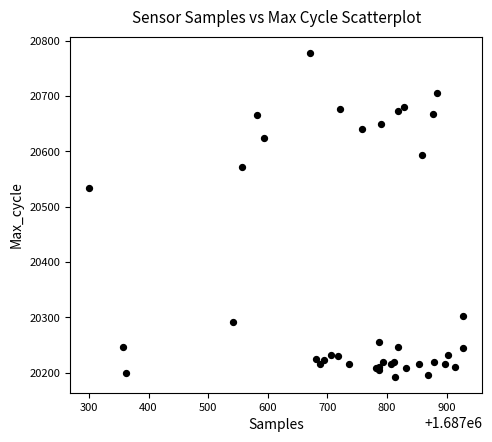

What Y value in the scatter plot is closest to 20485?

20534